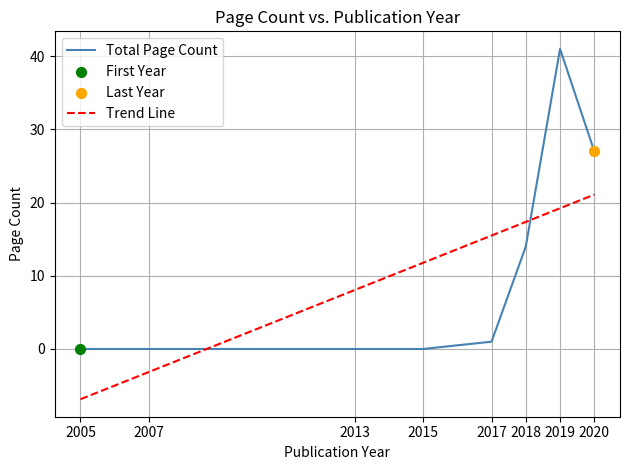

Is the value of Total Page Count at 2020 greater than the value of Trend Line at 2017?

Yes